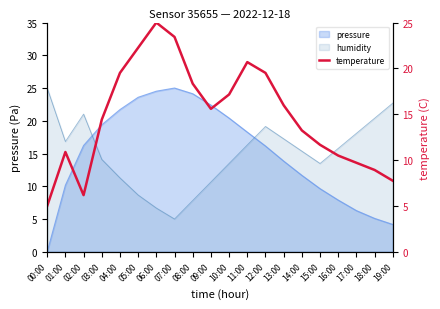

Where is the data nearest to the value 15?

03:00